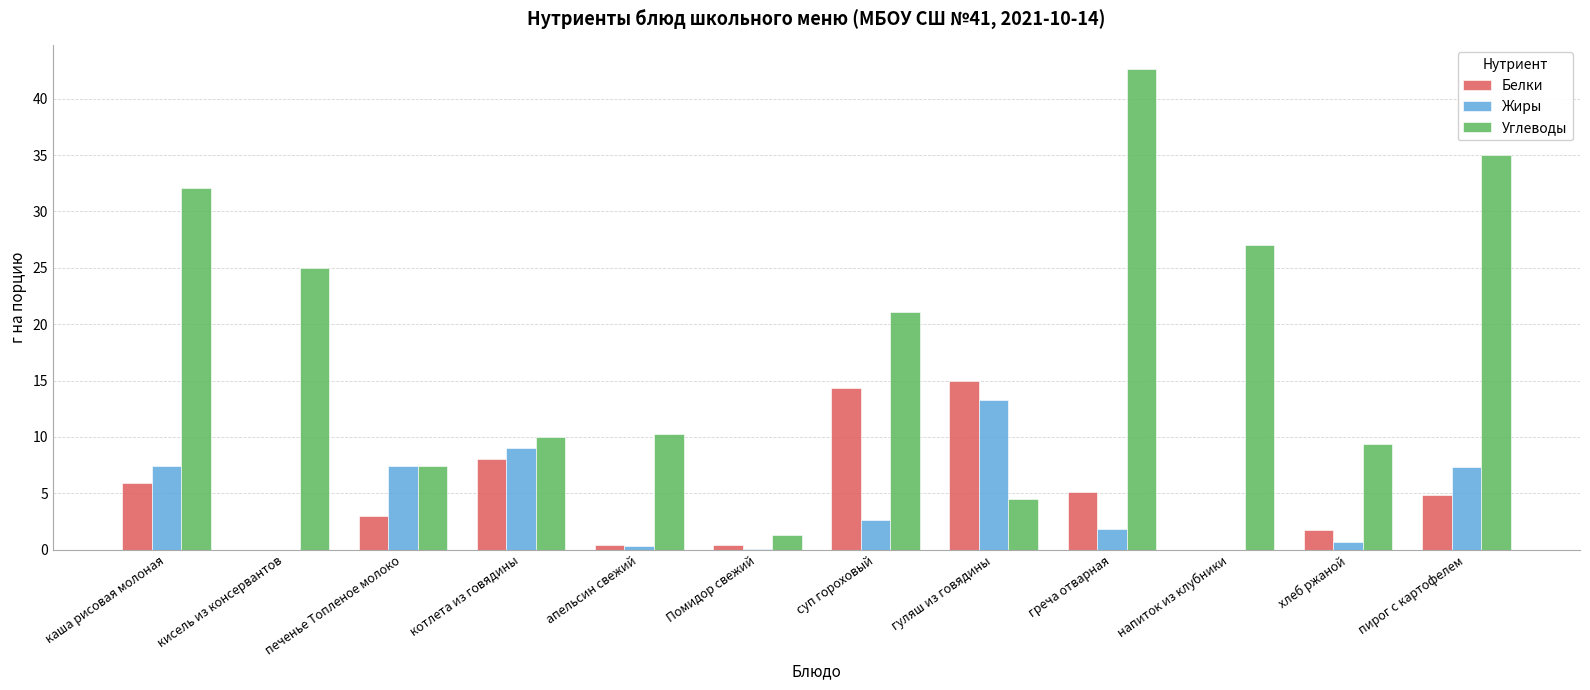

What are all the series names shown in the legend?

Белки, Жиры, Углеводы